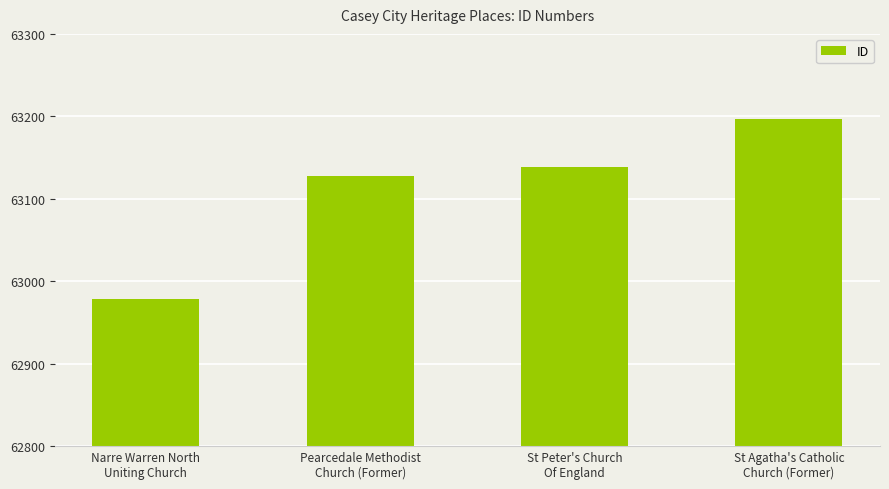

Are the bars grouped side by side (vs. stacked)?

No